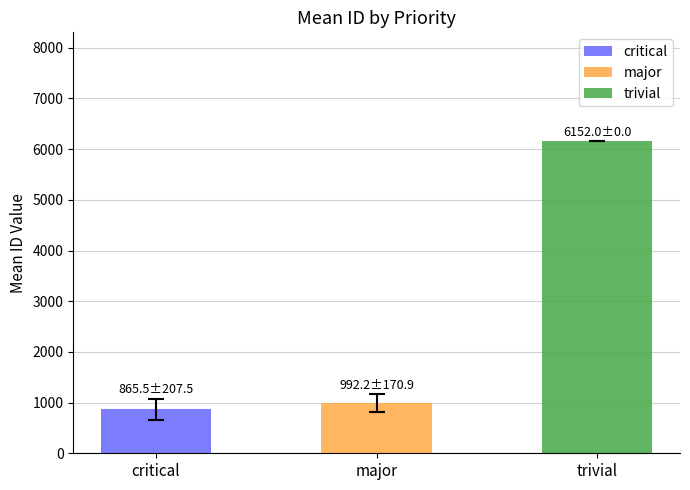

Is it true that the value at critical is 1755?

False